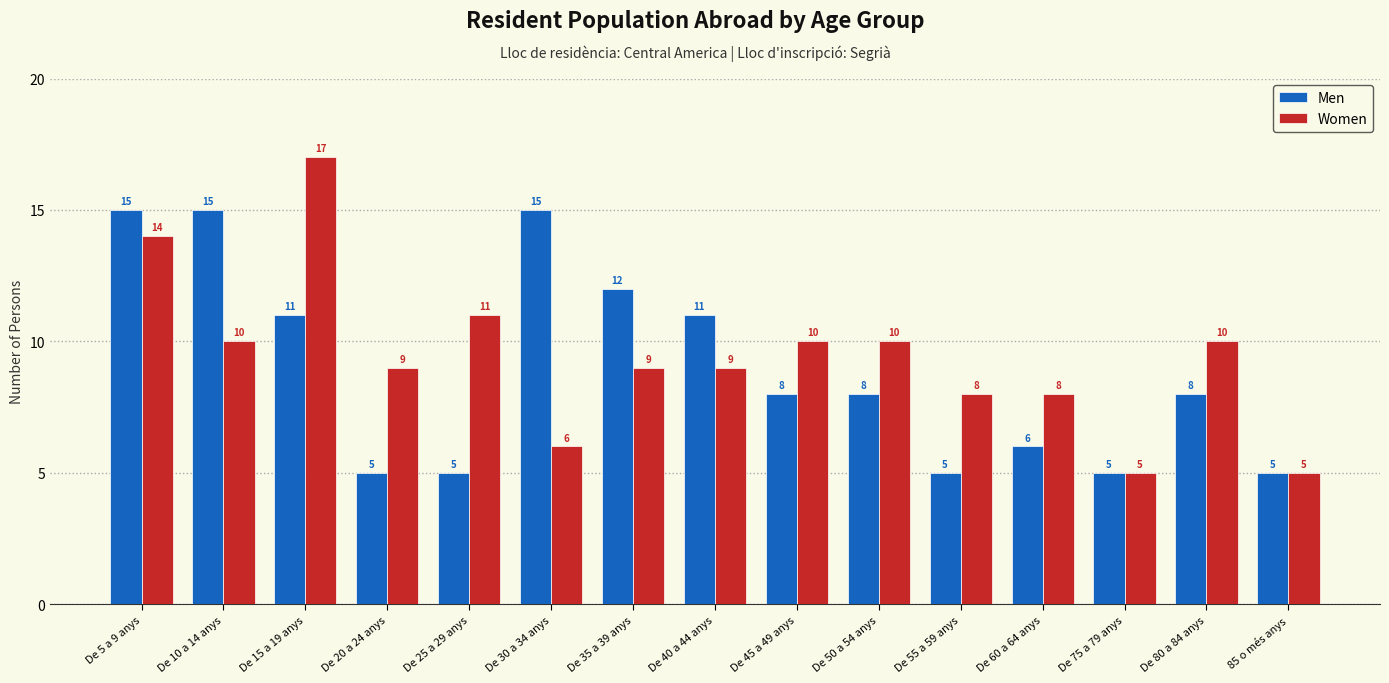

Which category has the highest value in the Women series?

De 15 a 19 anys